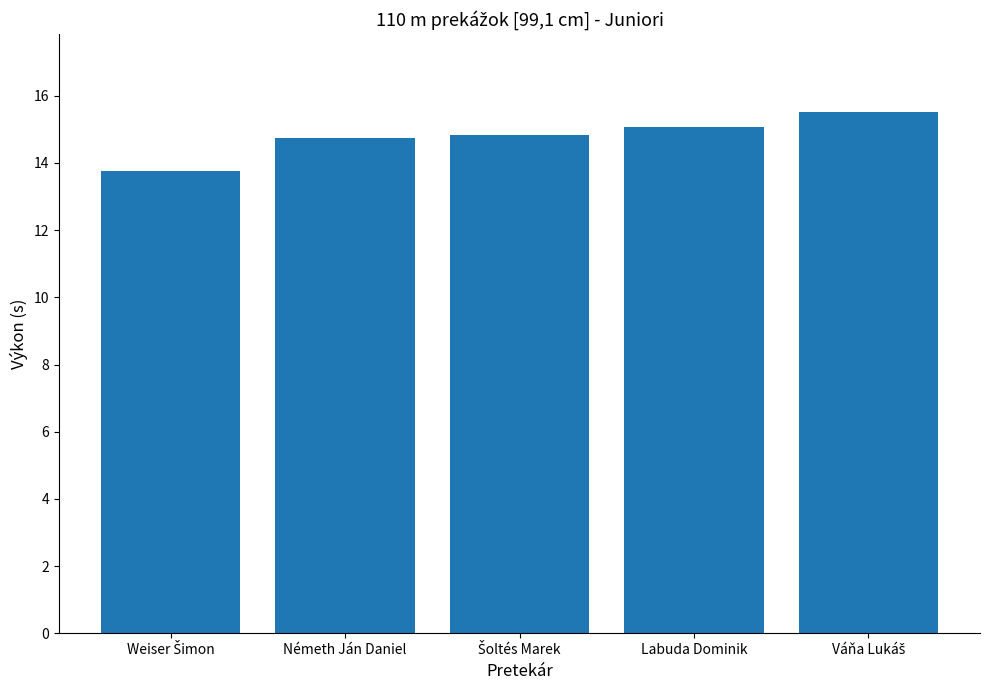

True or false: the data shows 25.8 at Németh Ján Daniel.

False